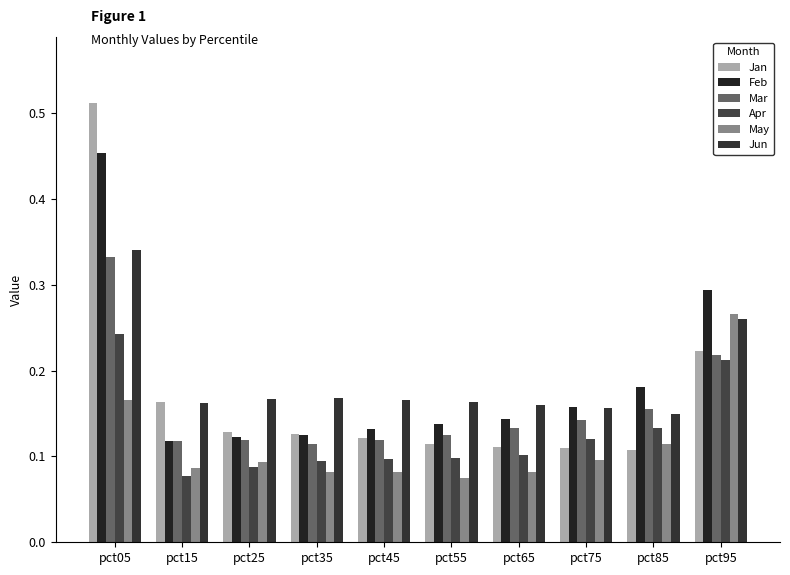

What are all the series names shown in the legend?

Jan, Feb, Mar, Apr, May, Jun